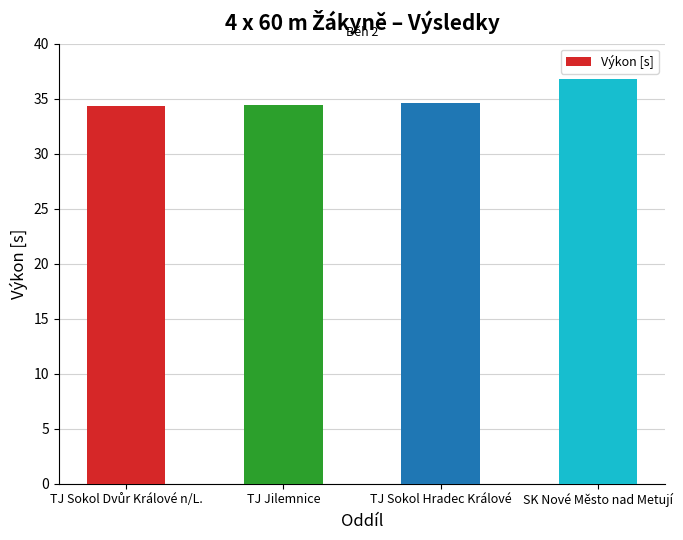

What is the minimum value shown in the chart?

34.3